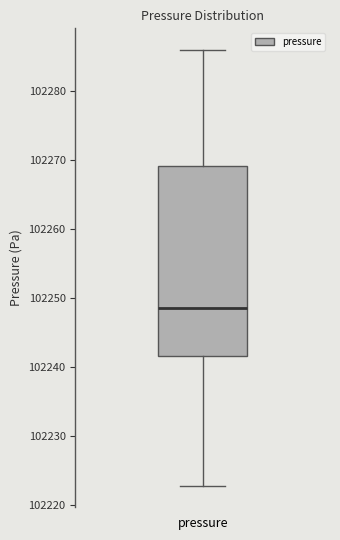

Where is the upper edge of the box for pressure on the y-axis? The values are not printed on the chart, so give them approximately, as read against the axis.

102269